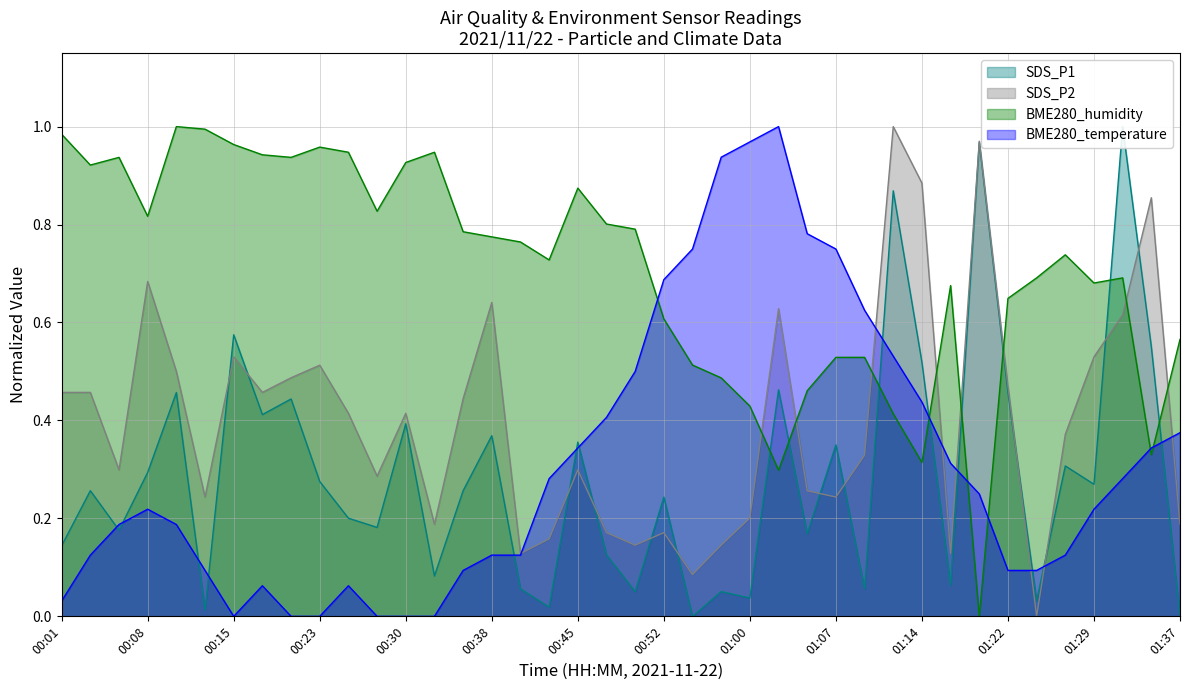

What position from the left is 00:30?

13